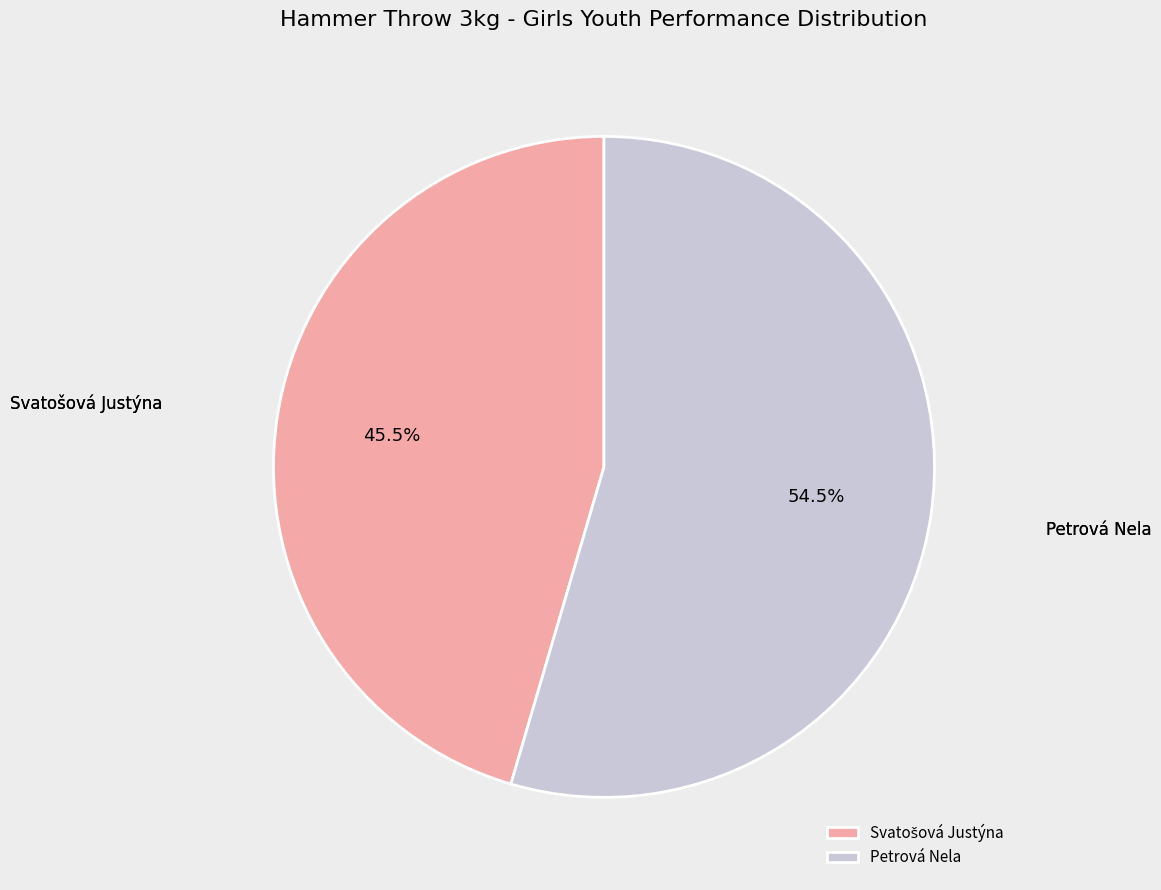

Does any single category account for the majority?

Yes